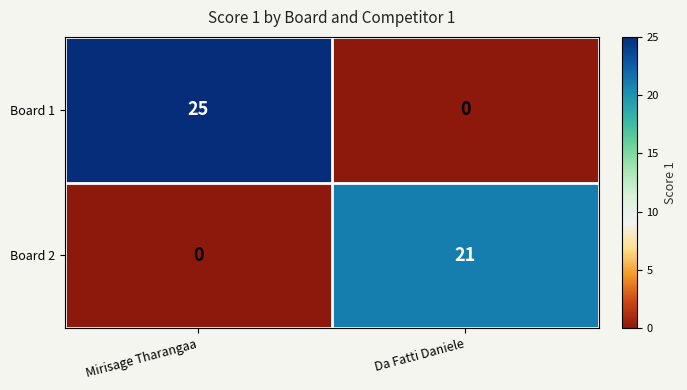

Which series changed the most between Mirisage Tharangaa and Da Fatti Daniele?

Board 1